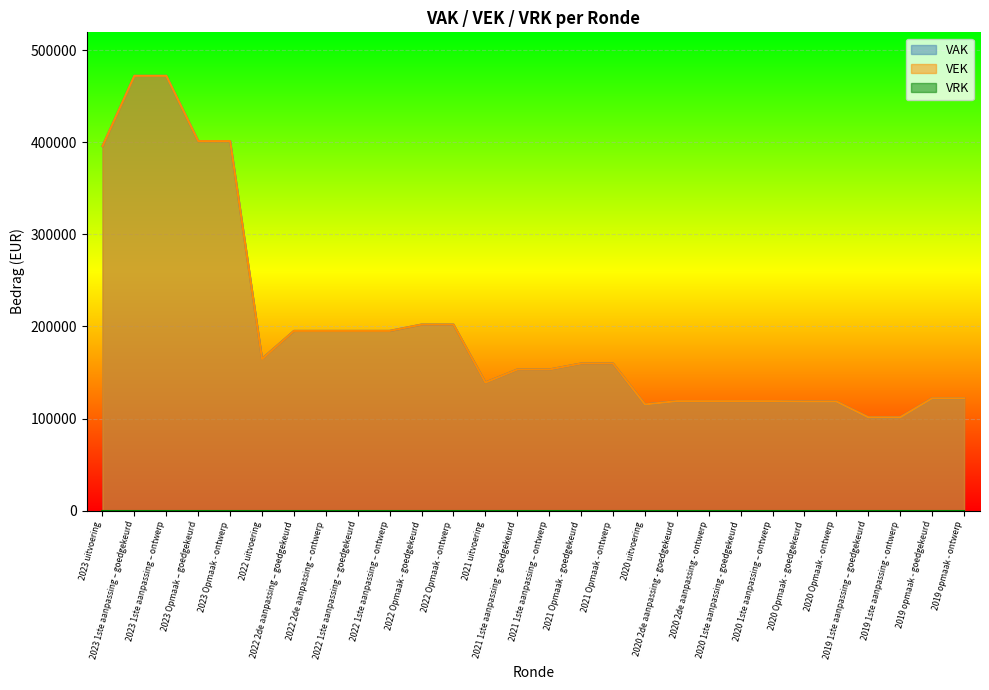

Is the value of VEK at 2021 uitvoering greater than the value of VAK at 2019 opmaak - goedgekeurd?

Yes